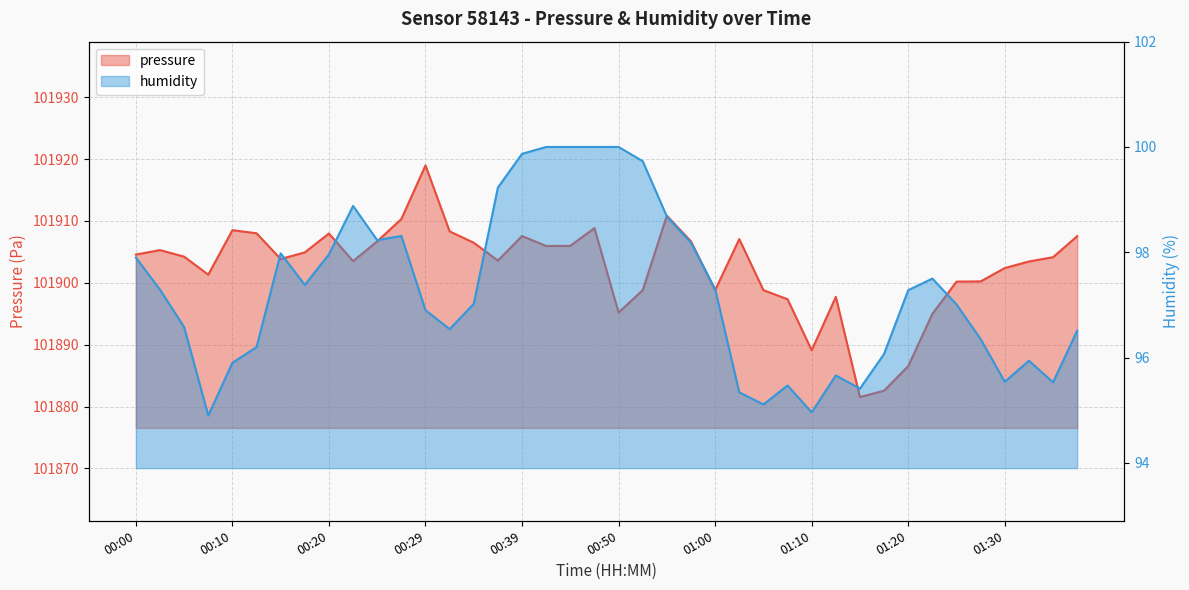

What is the difference between the second highest and minimum values in the pressure series?

29.3